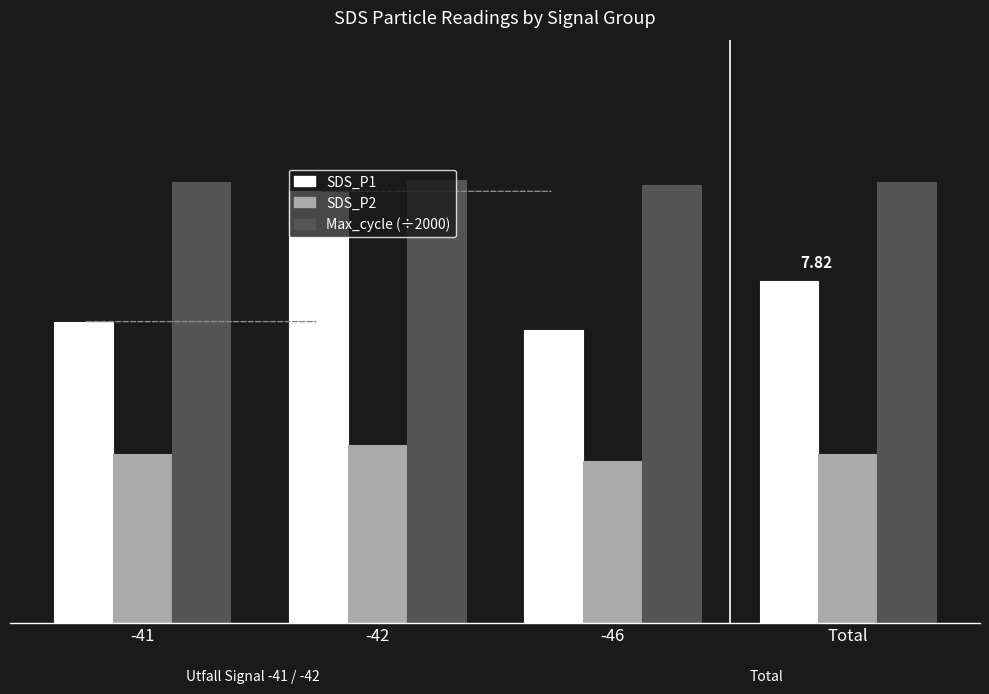

How many data points does each series have?

4